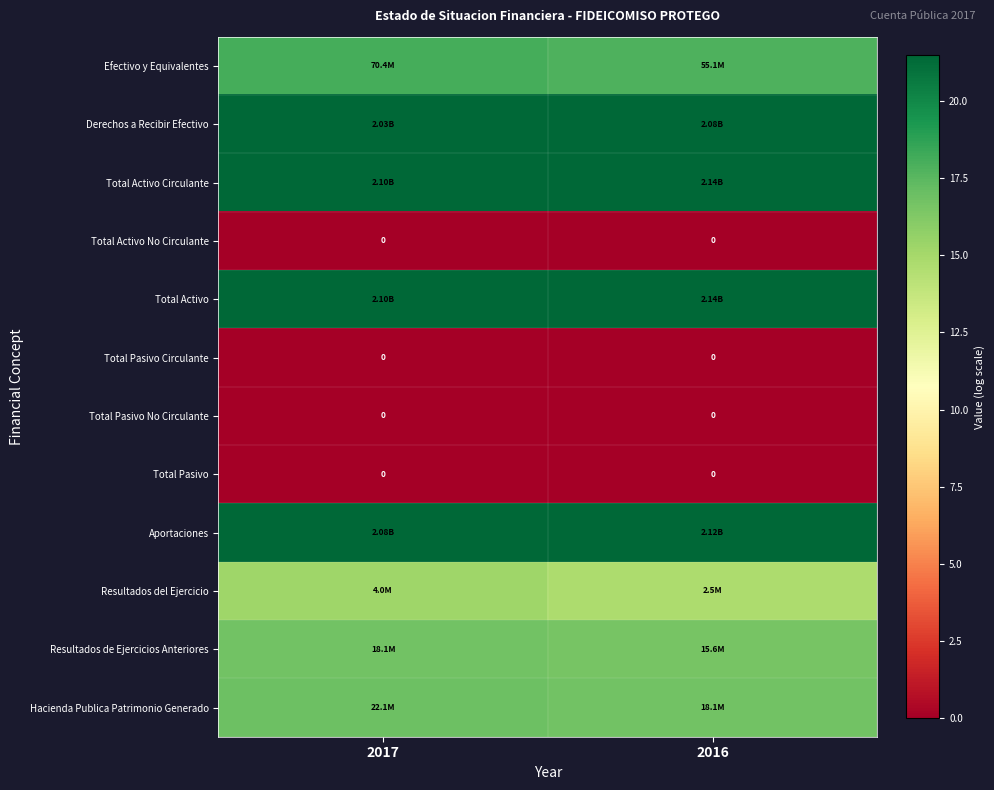

What is the maximum value for Resultados de Ejercicios Anteriores?

16.7